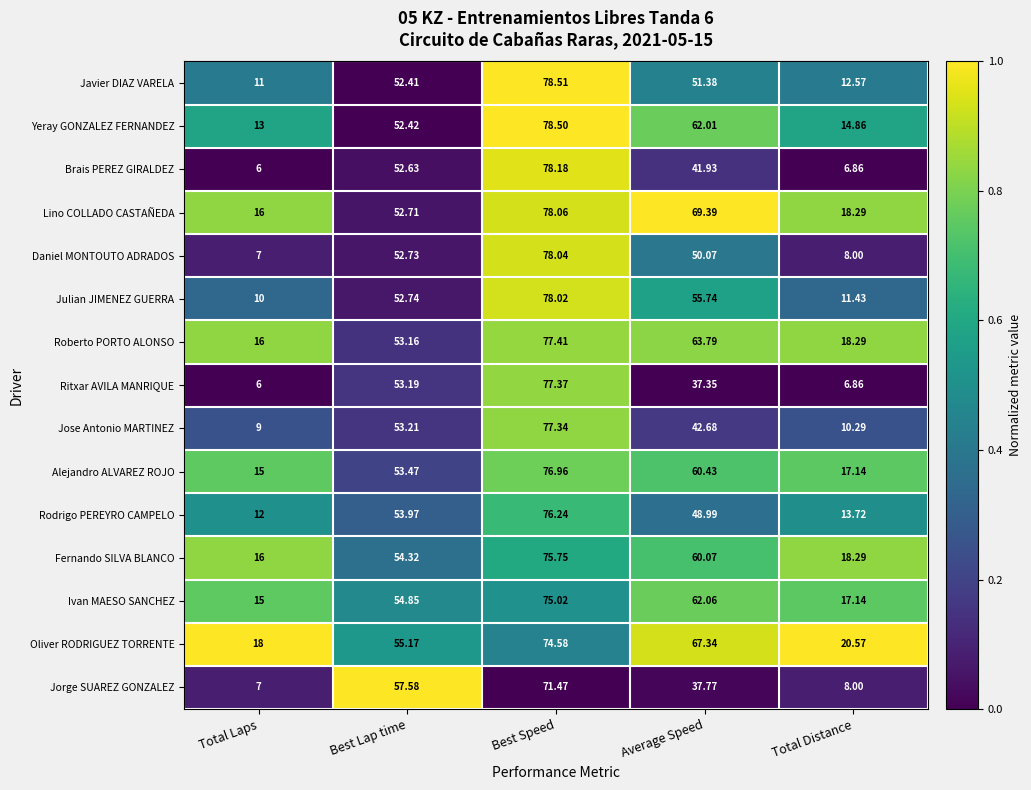

Where is Fernando SILVA BLANCO nearest to the value 45?

Best Lap time